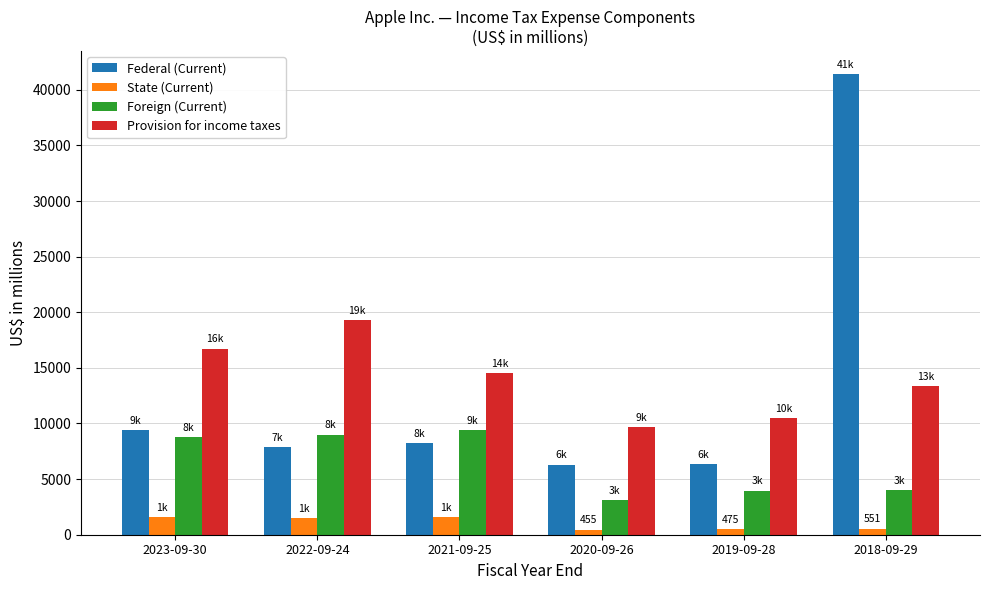

Which series has the largest total across all categories?

Provision for income taxes